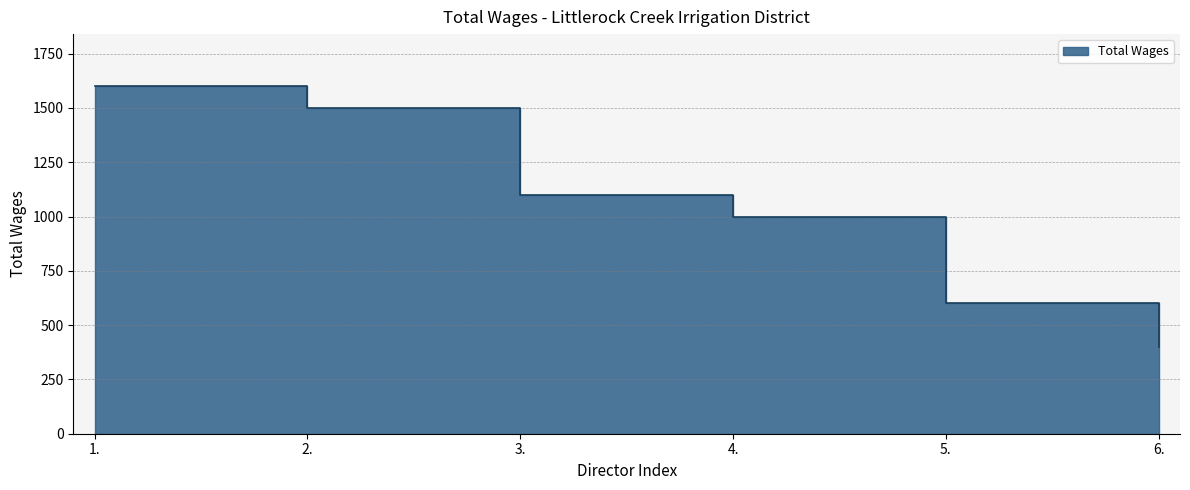

Reading right to left, extract all data points from this chart.

400	600	1000	1100	1500	1600